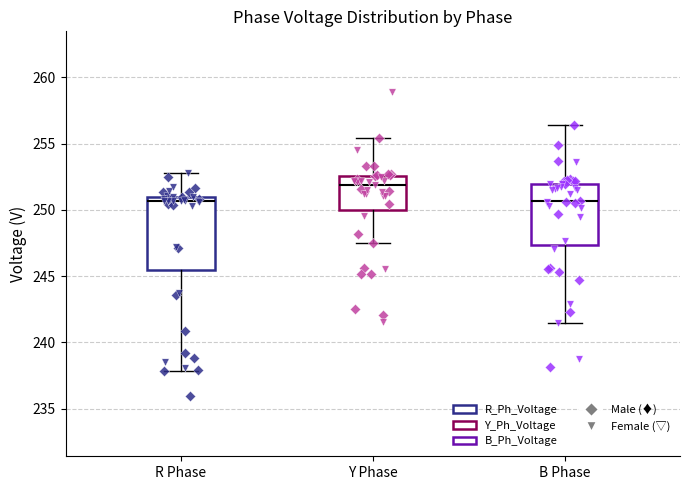

Reading left to right, read every box against the y-axis: the position of its median line, the range the box covers, and the ends of its whiskers. The values are not printed on the chart, so give them approximately, as read against the axis.

R Phase: median 250.5, box 245.5 to 251.0, whiskers 238.0 to 253.0
Y Phase: median 252.0, box 250.0 to 252.5, whiskers 247.5 to 255.5
B Phase: median 250.5, box 247.5 to 252.0, whiskers 241.5 to 256.5